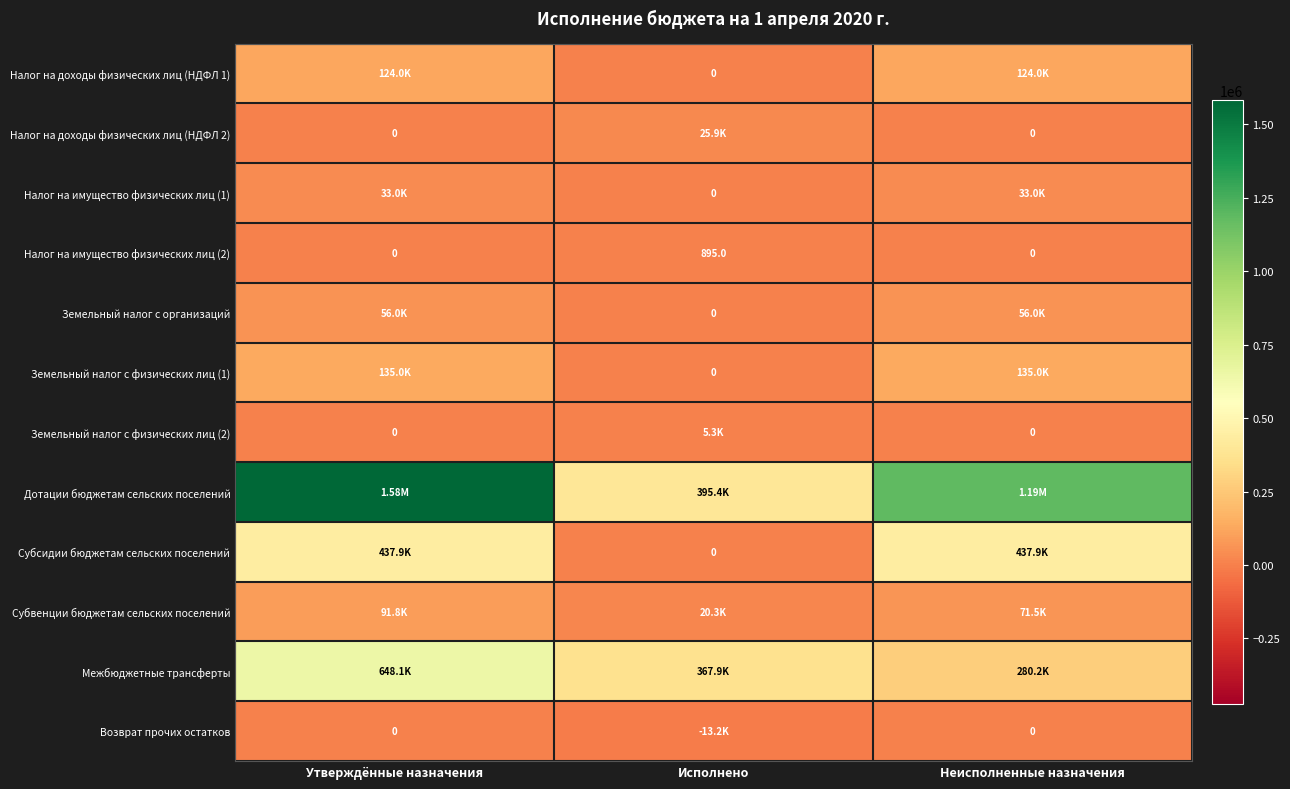

Count the number of data series in this chart.

12